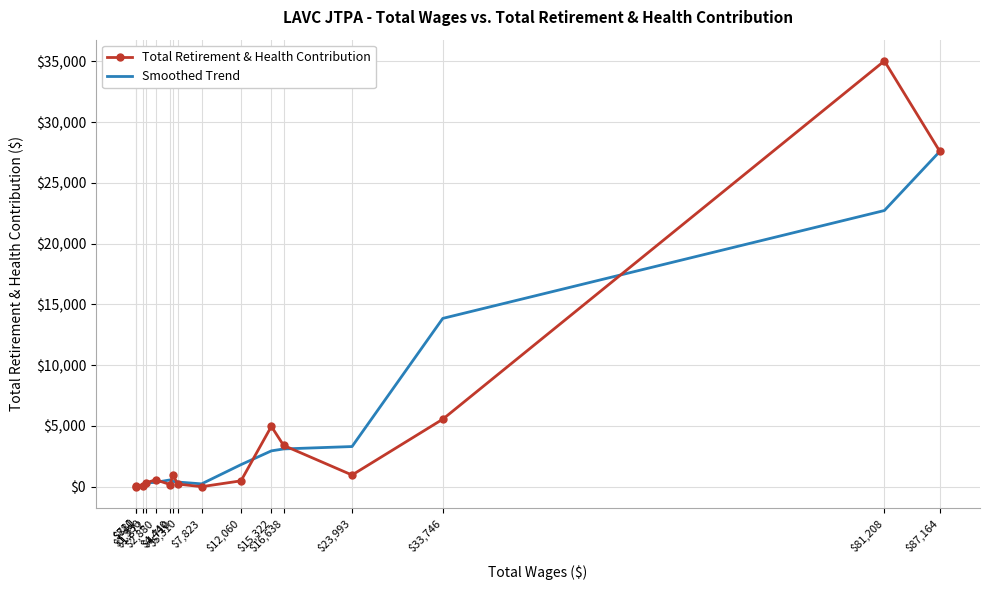

What is the greatest value displayed?

35045.0